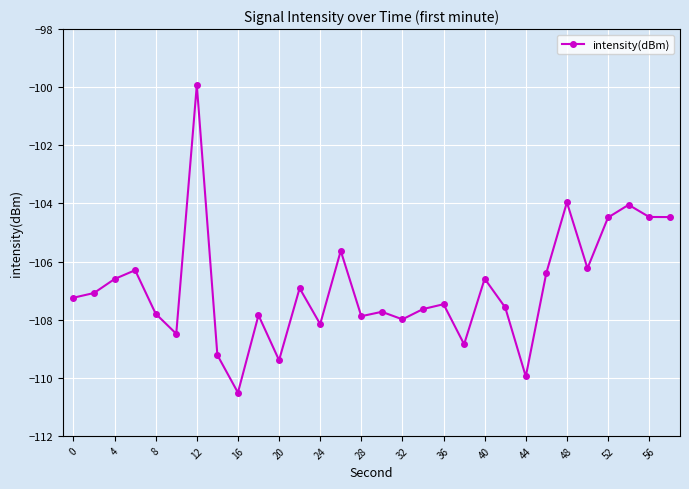

How many data points are above -107?

13